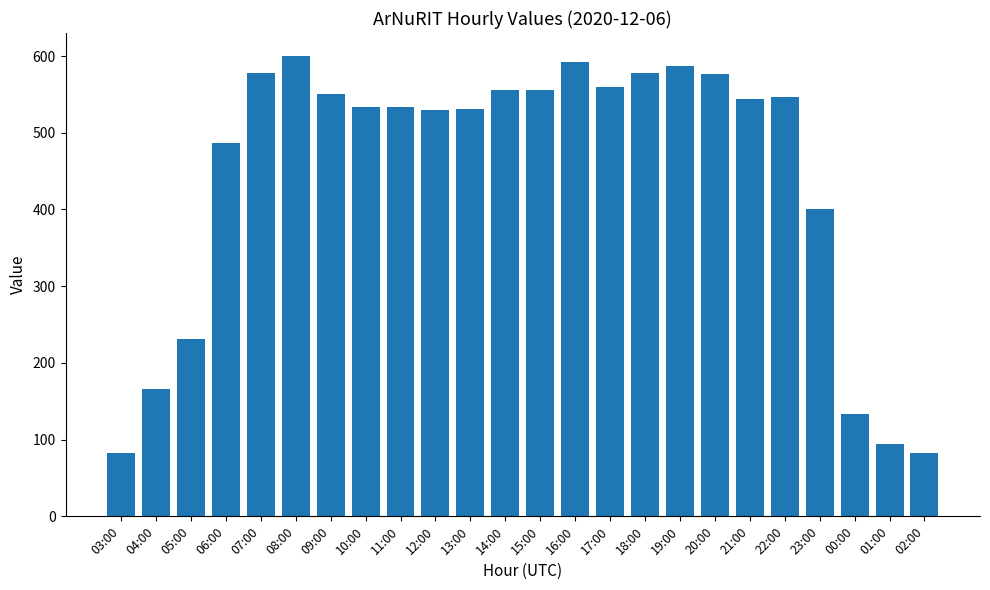

Approximately how many times larger is the value at 21:00 compared to 06:00?

1.1